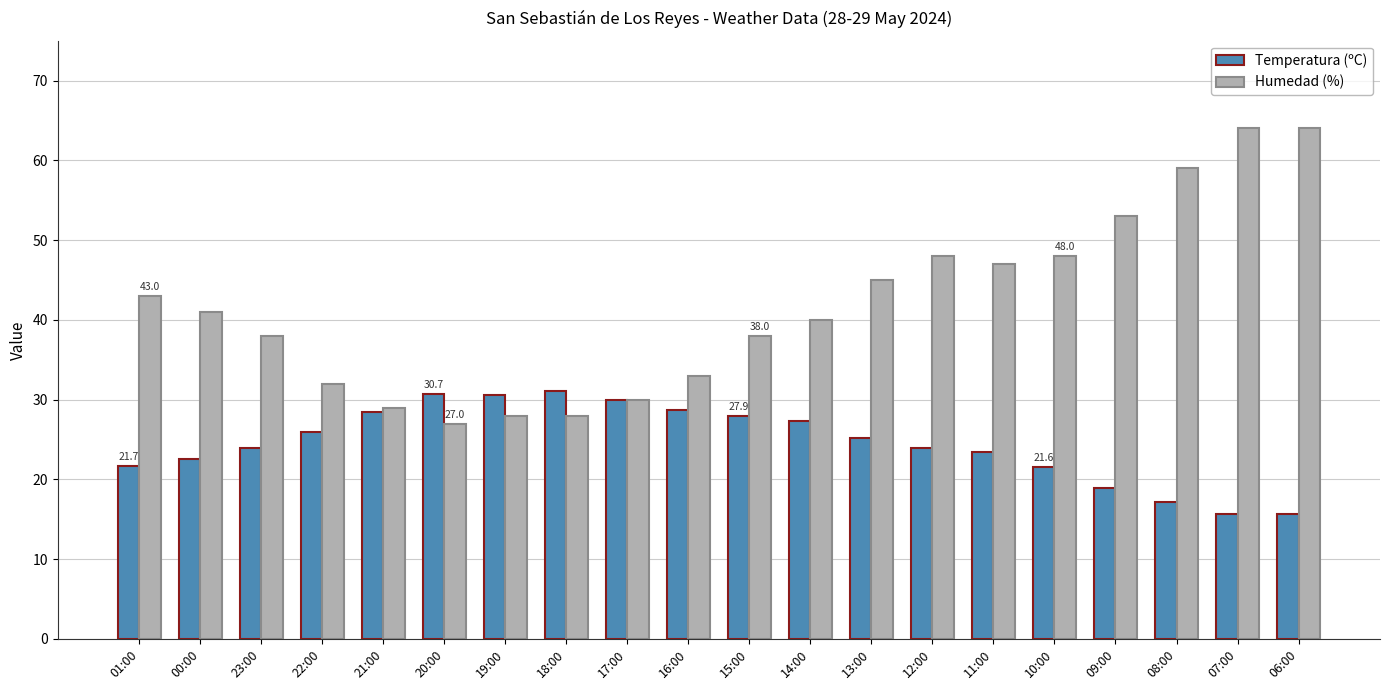

Which series has the largest range (max minus min)?

Humedad (%)